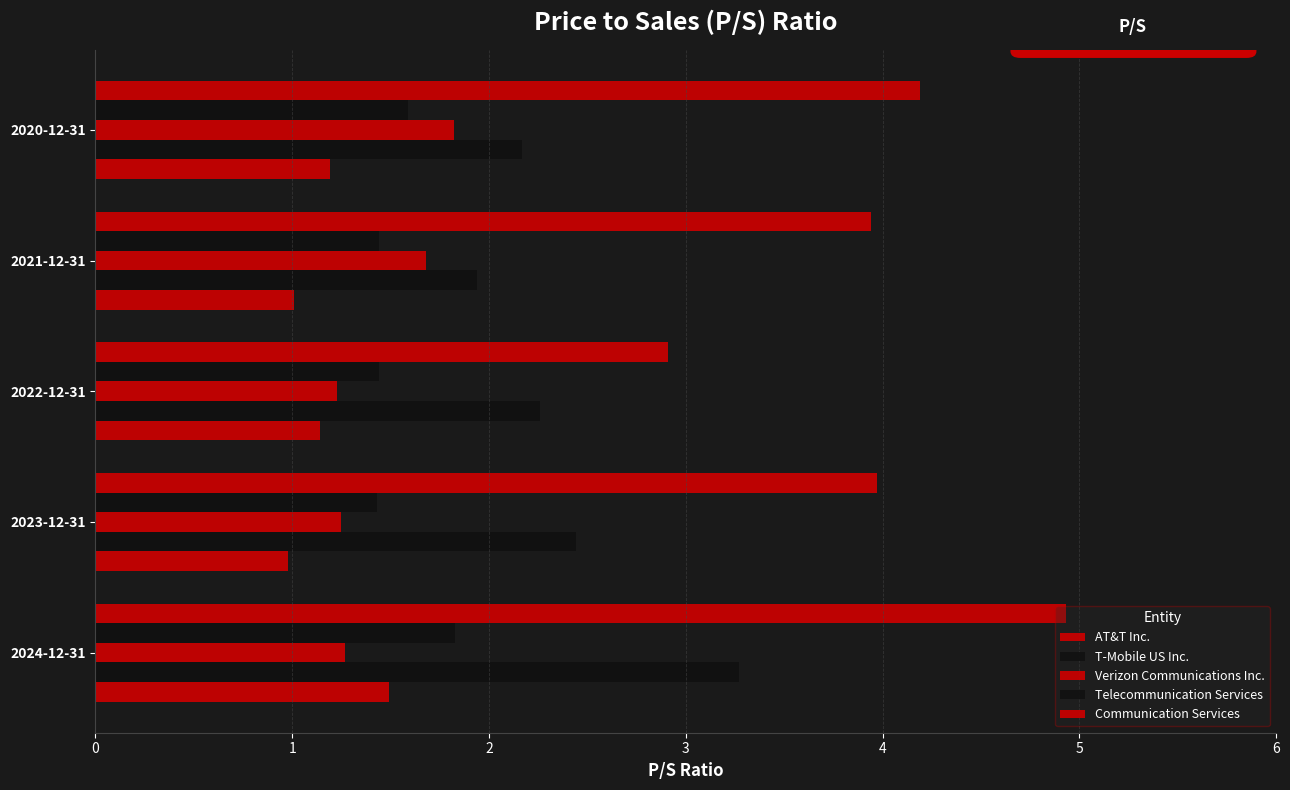

Which series has the largest range (max minus min)?

Communication Services